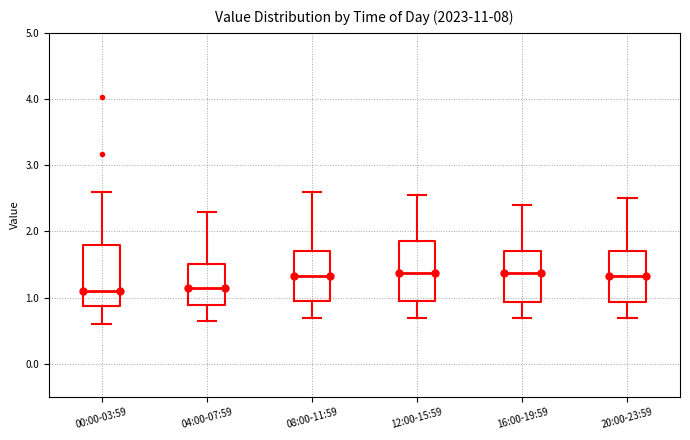

Where is the upper edge of the box for 16:00-19:59 on the y-axis? The values are not printed on the chart, so give them approximately, as read against the axis.

1.7